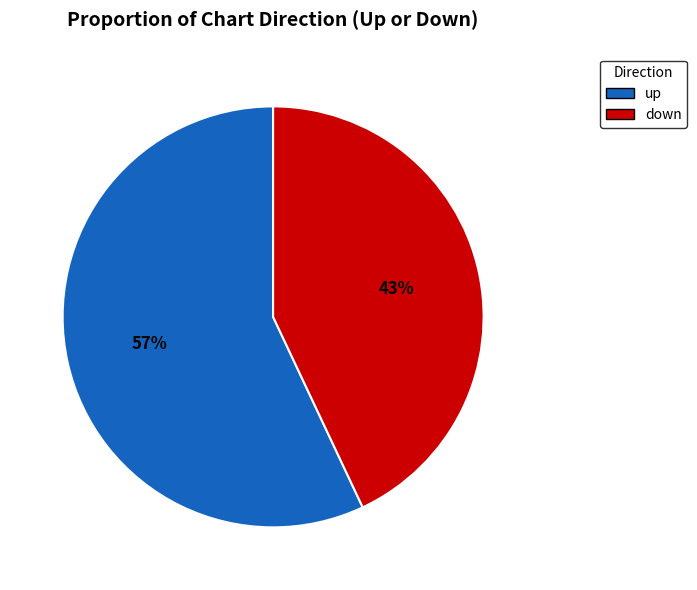

To the nearest percent, what portion does down represent?

43%